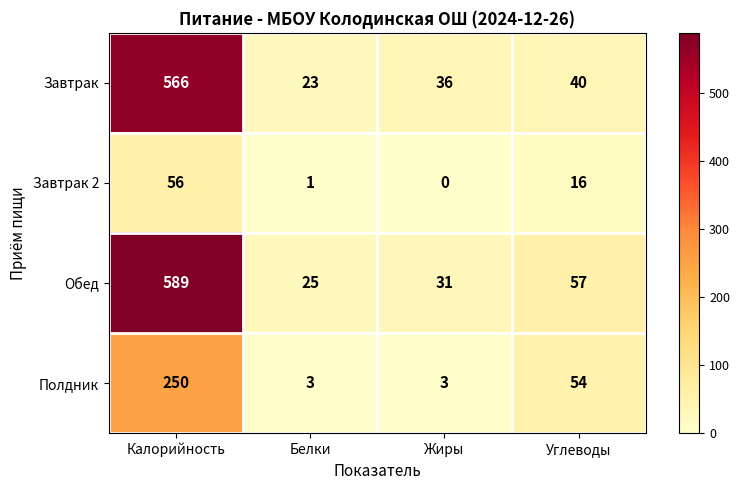

What is the difference between the maximum and minimum values in the Завтрак series?

543